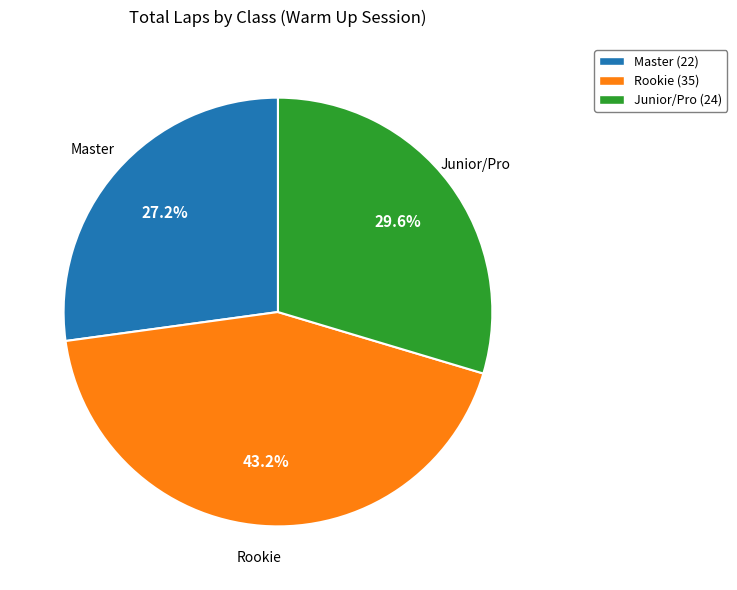

Does any single category account for the majority?

No